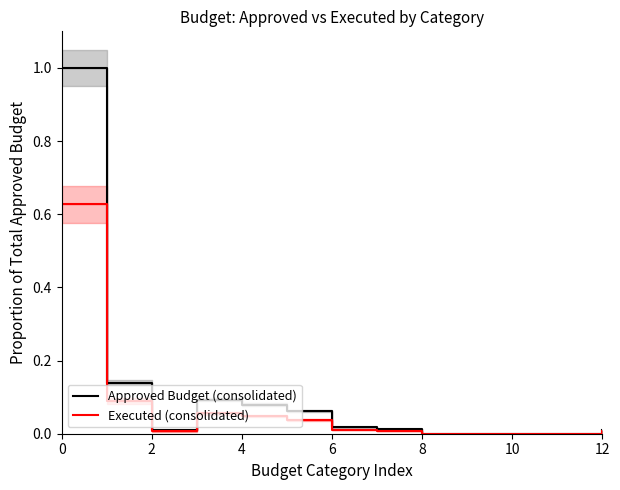

The value of Approved Budget (consolidated) at 2 is 0.0. True or false?

False